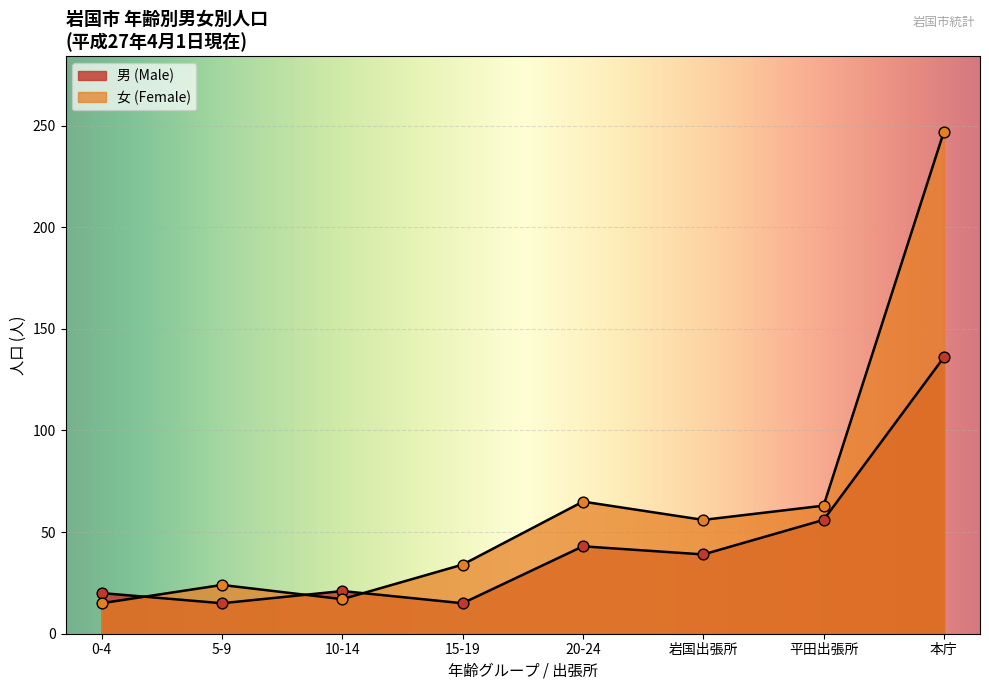

What are all the series names shown in the legend?

男 (Male), 女 (Female)